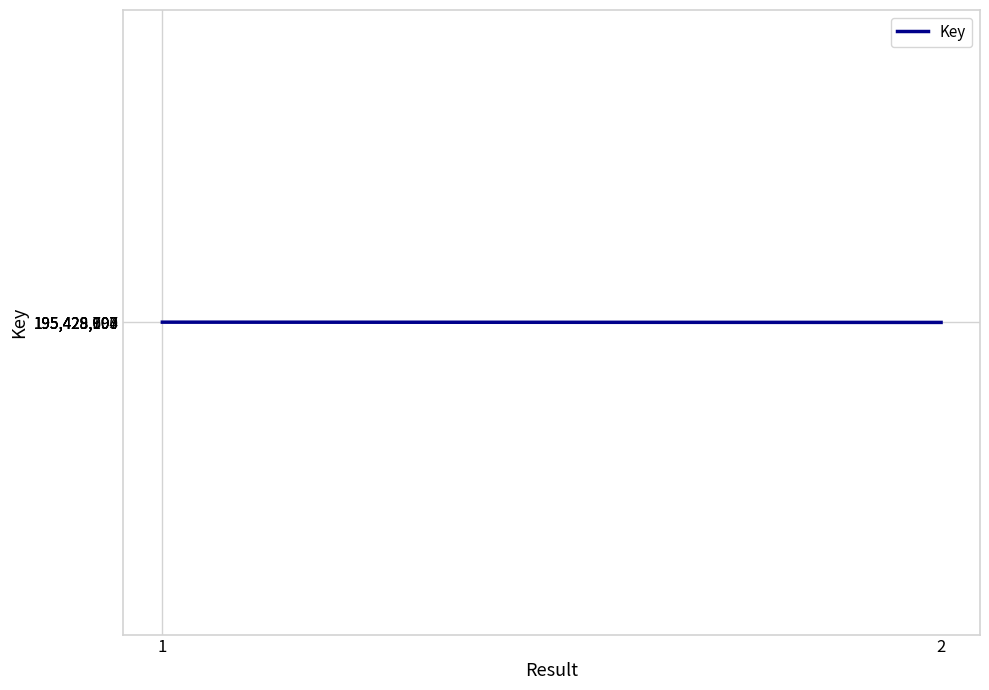

What is the average value?

195428900